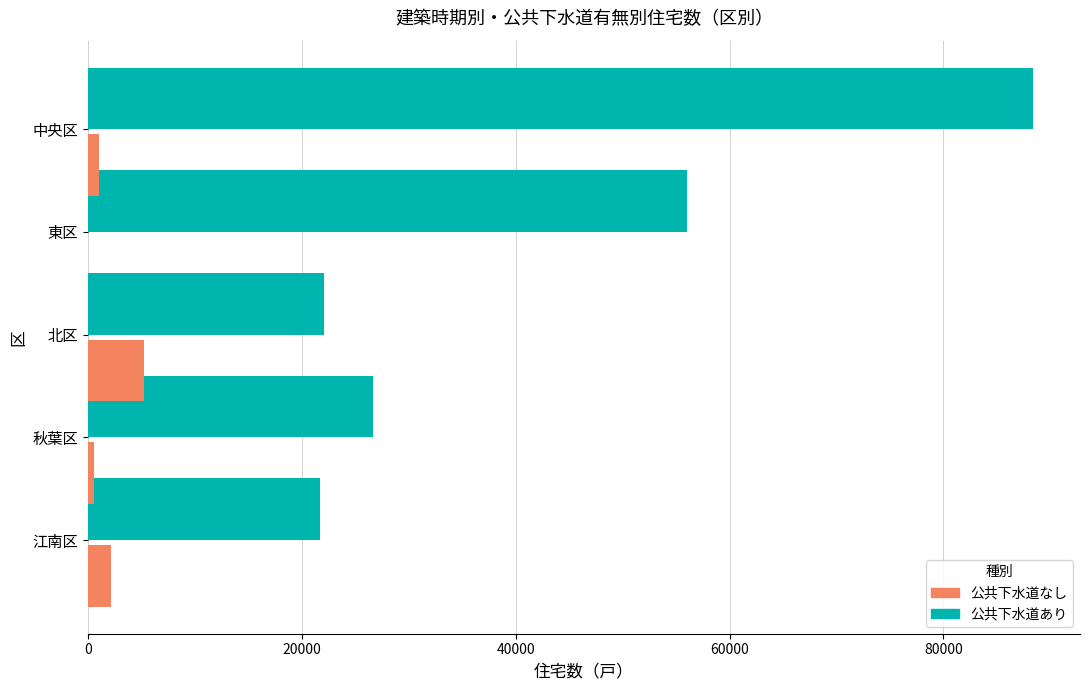

What is the highest value of the 公共下水道あり series?

88350